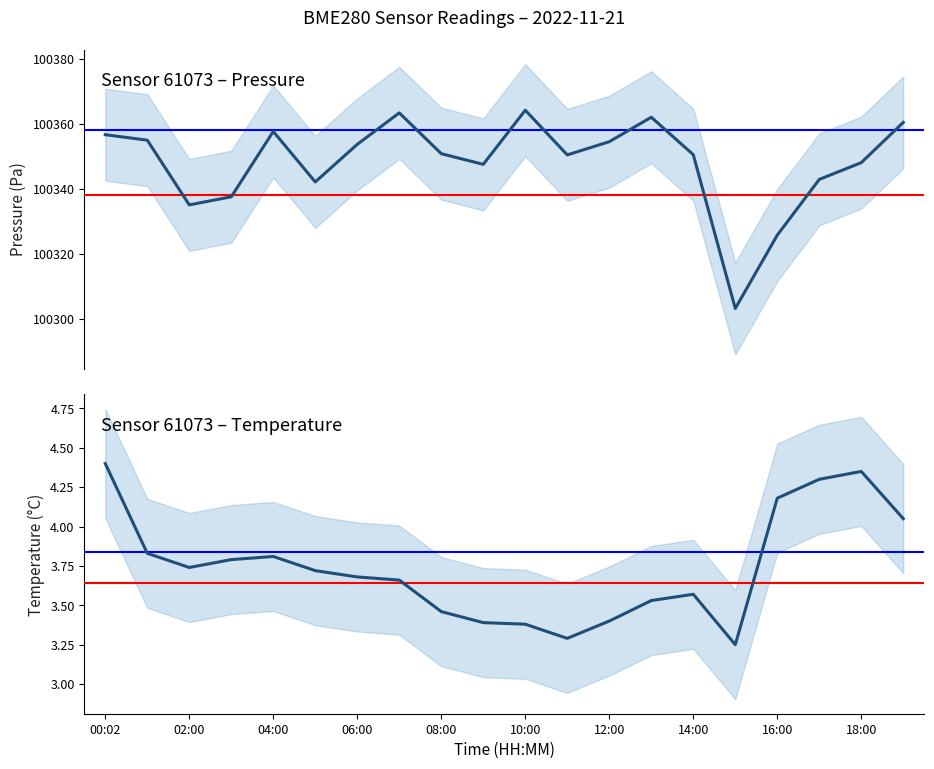

Rank the series at 06:00 from lowest to highest value.

temperature, pressure